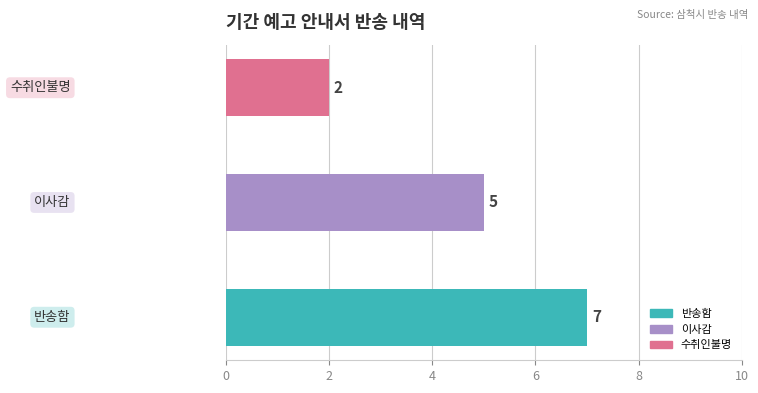

At which label is the value closest to 4?

이사감